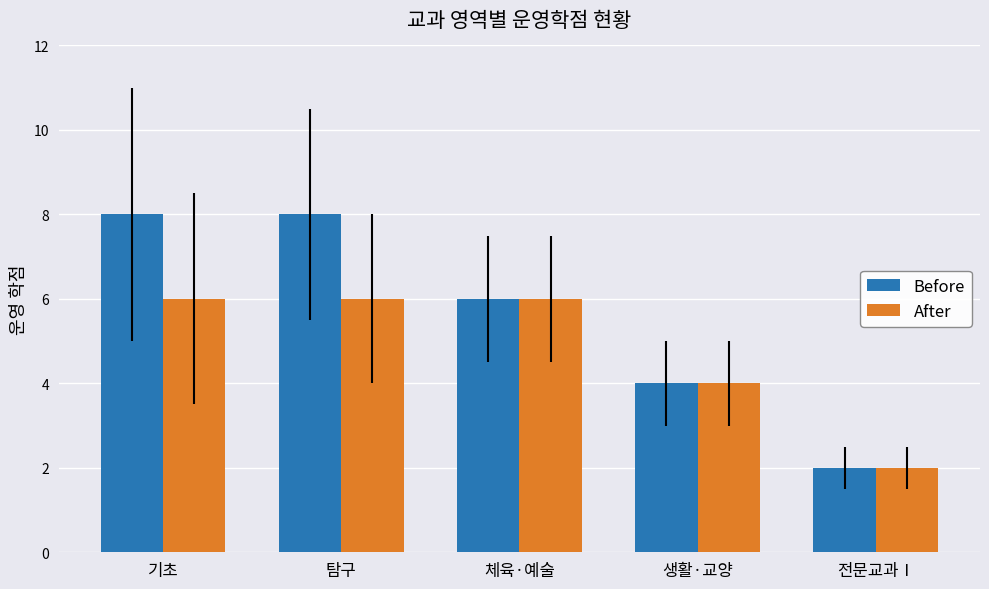

Rank the series at 기초 from highest to lowest value.

Before, After